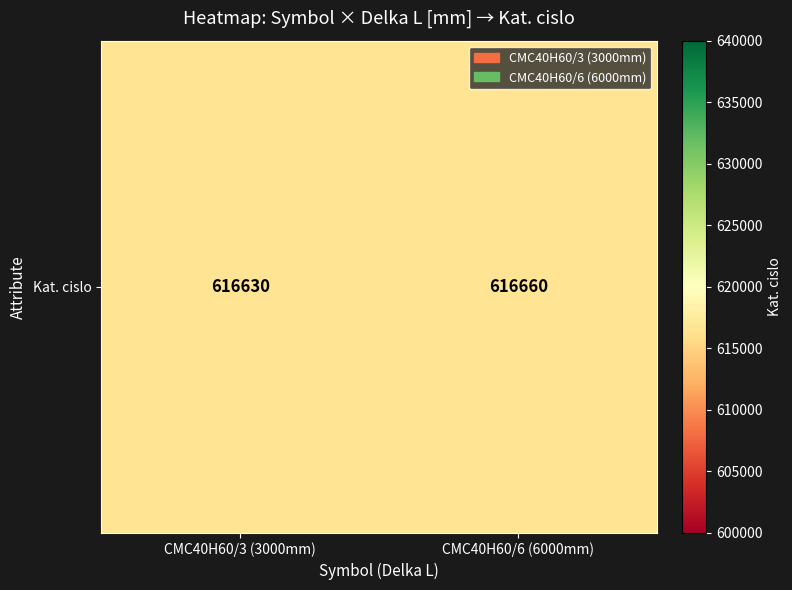

List the labels in order of value, largest first.

CMC40H60/6 (6000mm), CMC40H60/3 (3000mm)